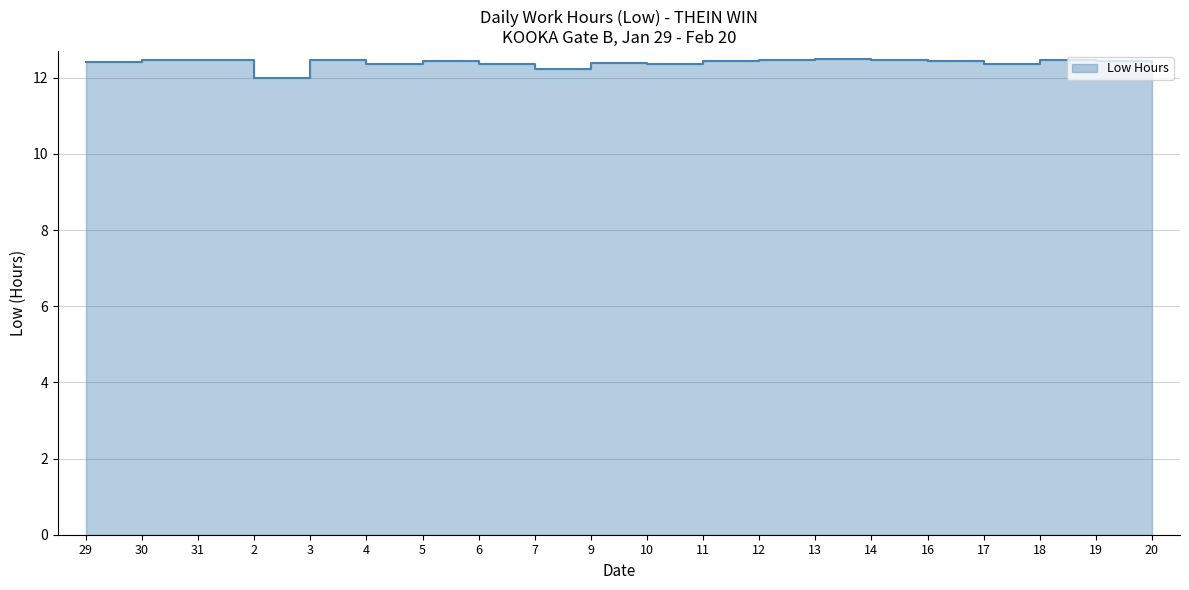

What is the difference between the maximum and minimum values?

0.5